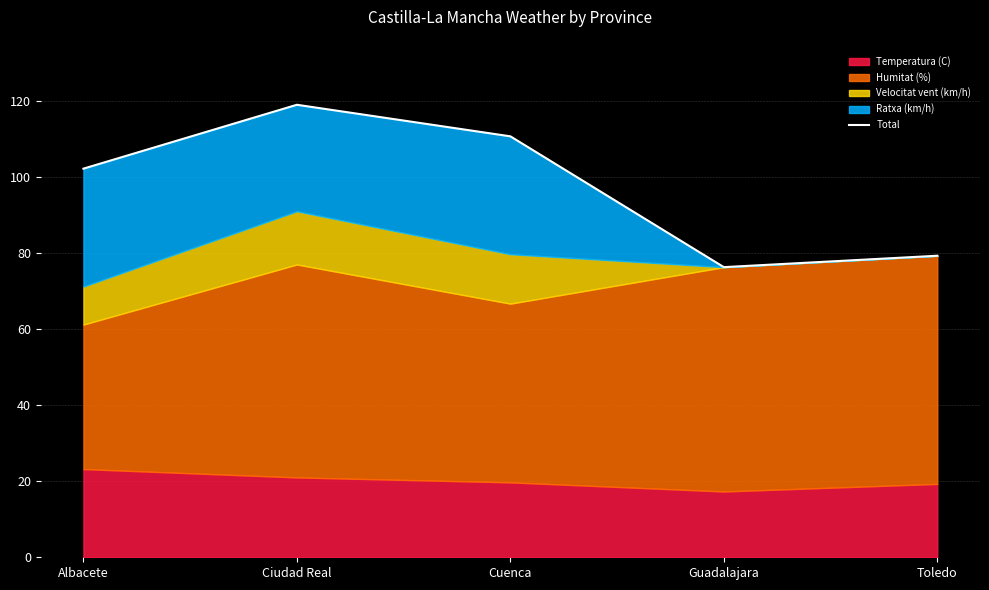

True or false: the data has more than 1 interior local peaks.

False